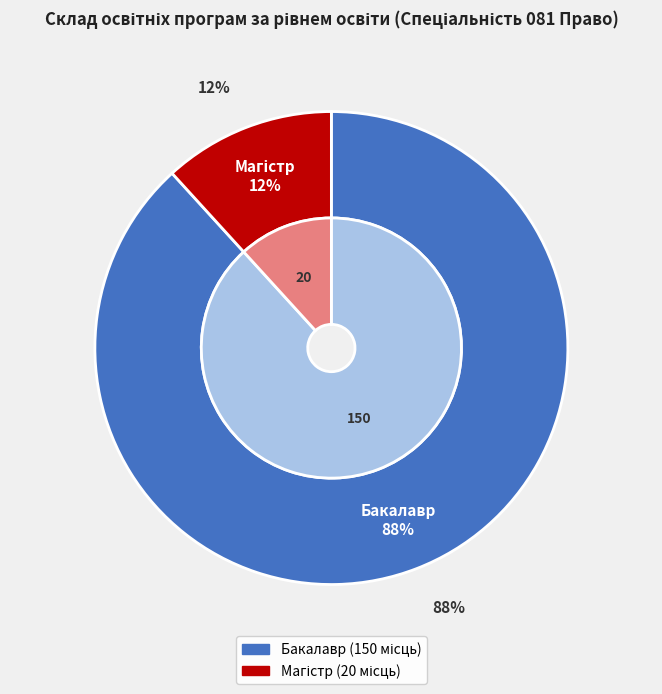

Which category has the smallest portion of the pie?

Магістр